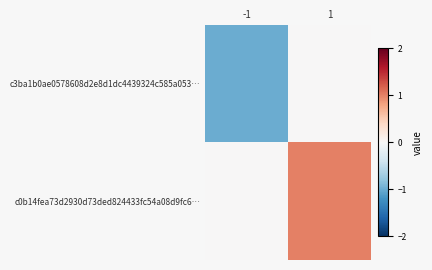

Reading right to left, list all the values displayed in this chart.

c3ba1b0ae0578608d2e8d1dc4439324c585a053…: 1=0	-1=-1
c0b14fea73d2930d73ded824433fc54a08d9fc6…: 1=1	-1=0